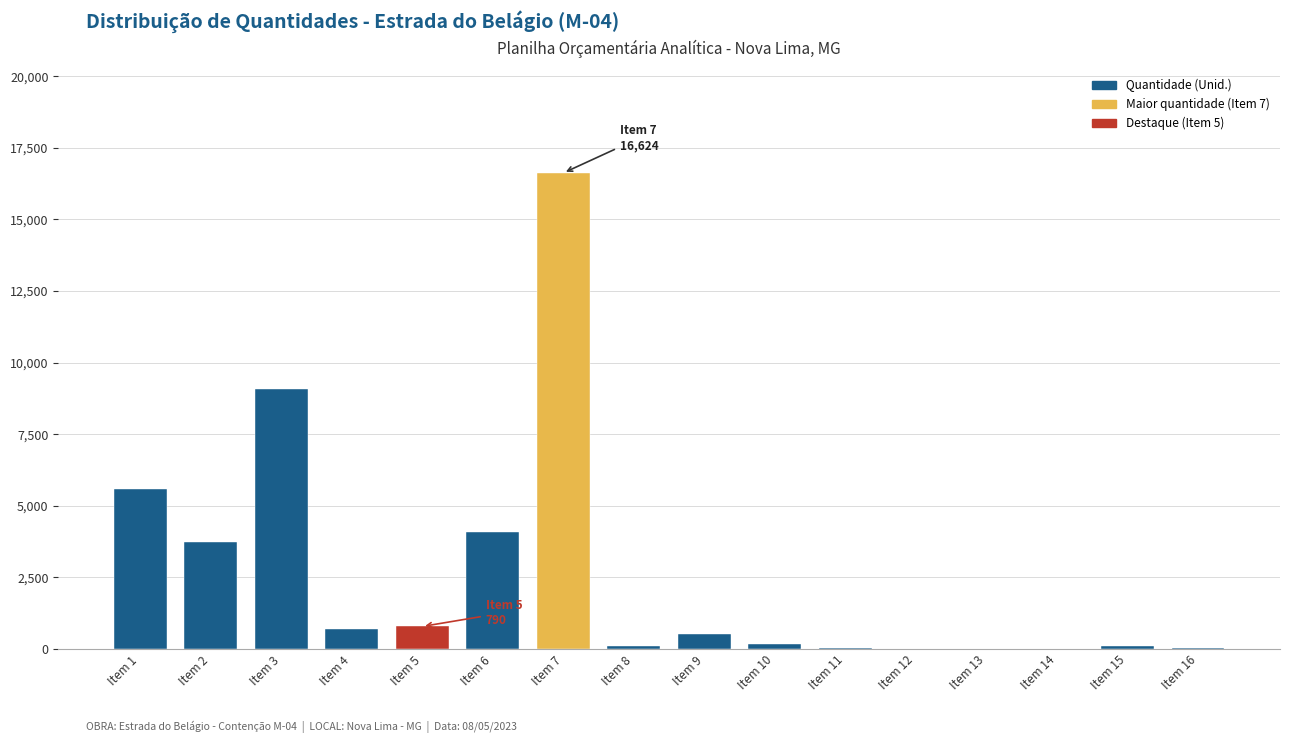

What is the sum of all values?

41615.9